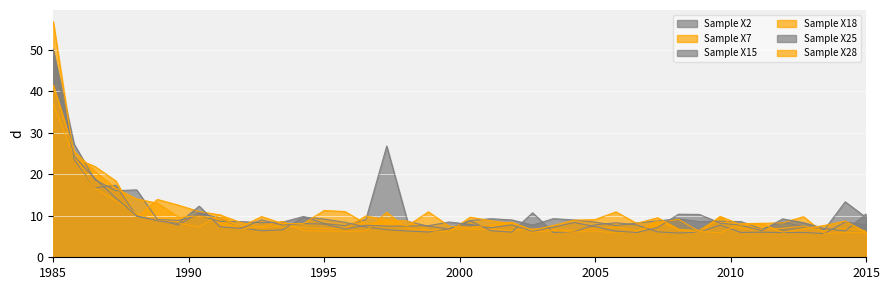

True or false: Sample X18 has more than 0 points higher than both neighbors.

True